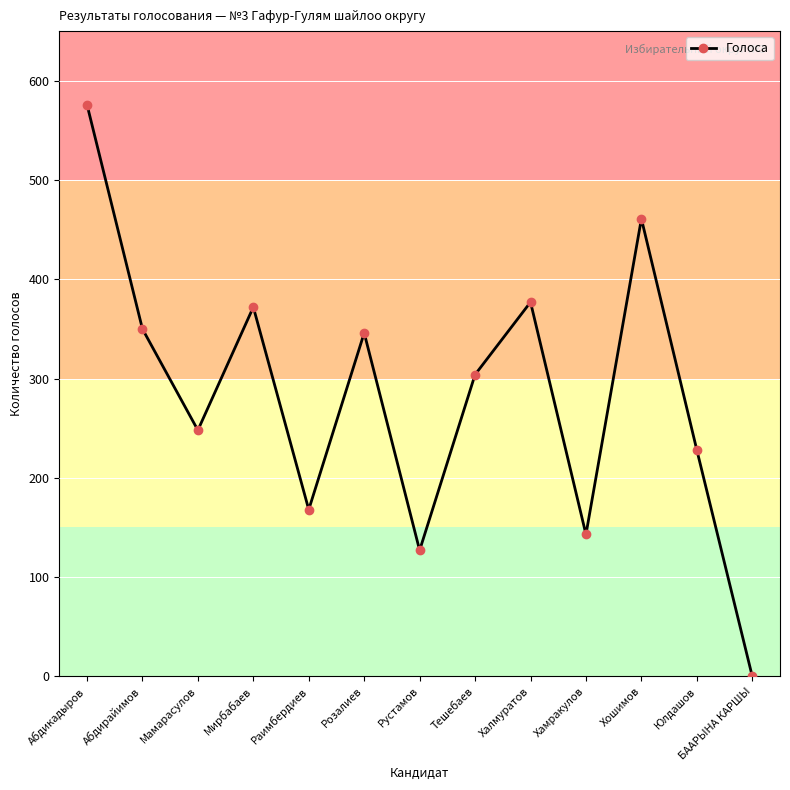

At which category does the data reach its first local valley?

Мамарасулов